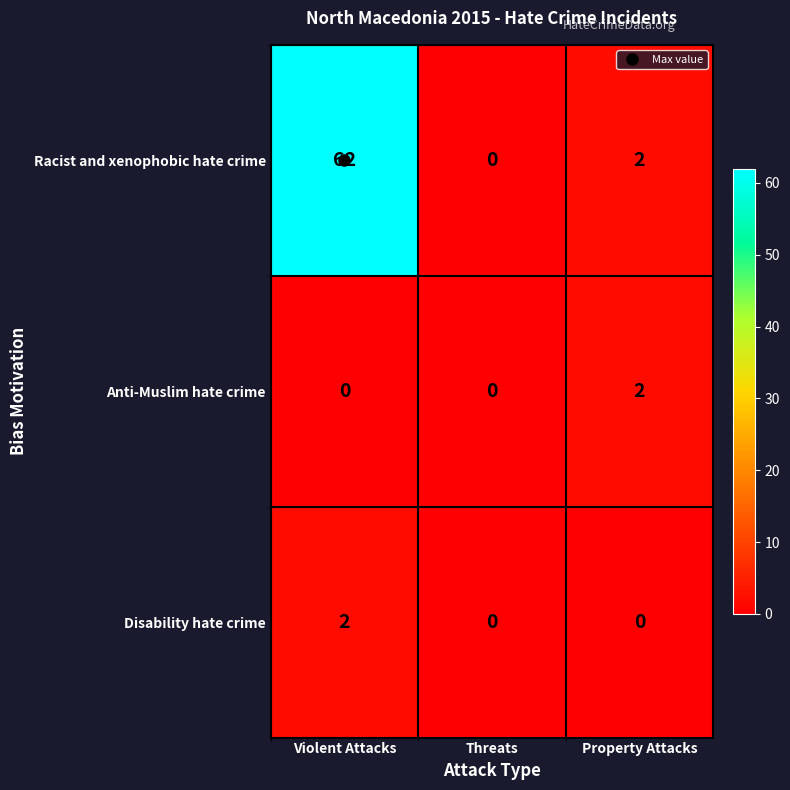

Which series has the widest spread of values?

Racist and xenophobic hate crime